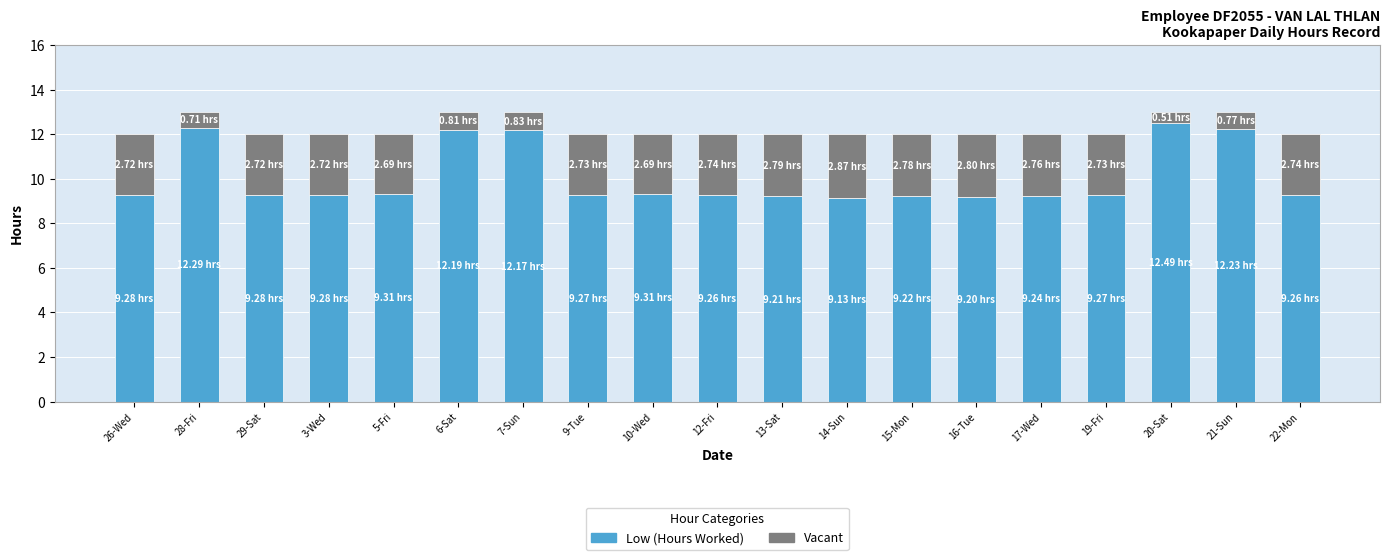

What is the total value across all series at 14-Sun?

12.0